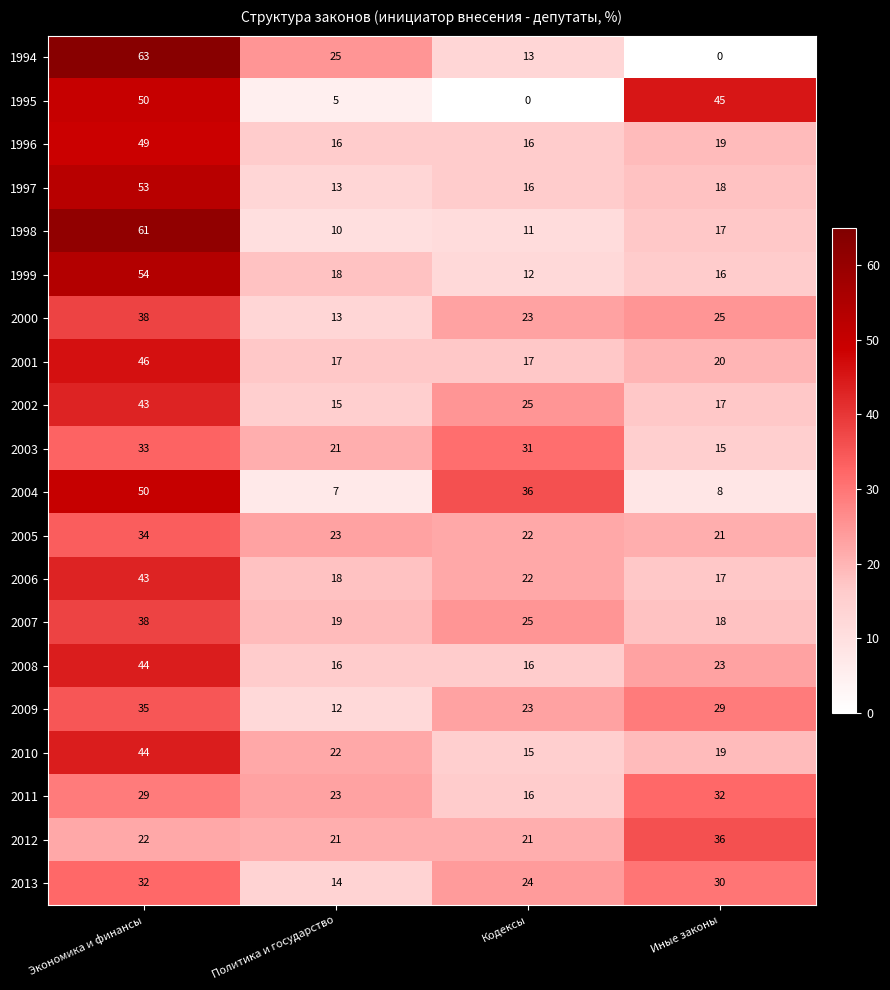

At which category is the sum across all series the highest?

Экономика и финансы